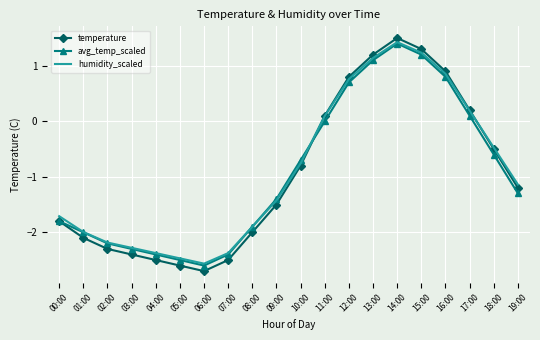

What is the sum of the humidity_scaled values at 18:00 and 03:00?

-2.8